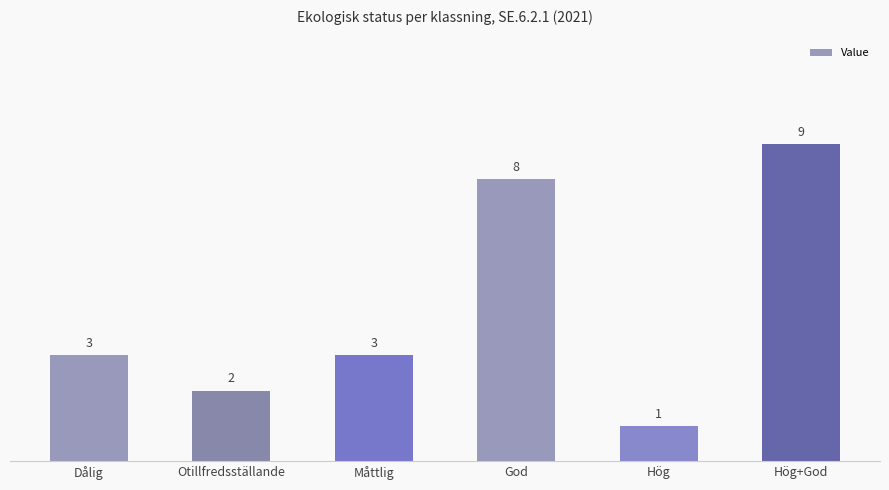

How many data points are less than 3?

2